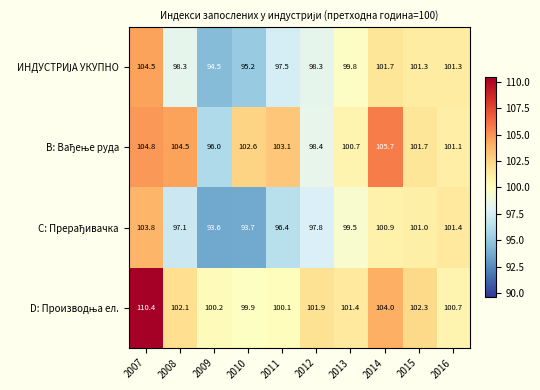

At which category is the sum across all series the highest?

2007